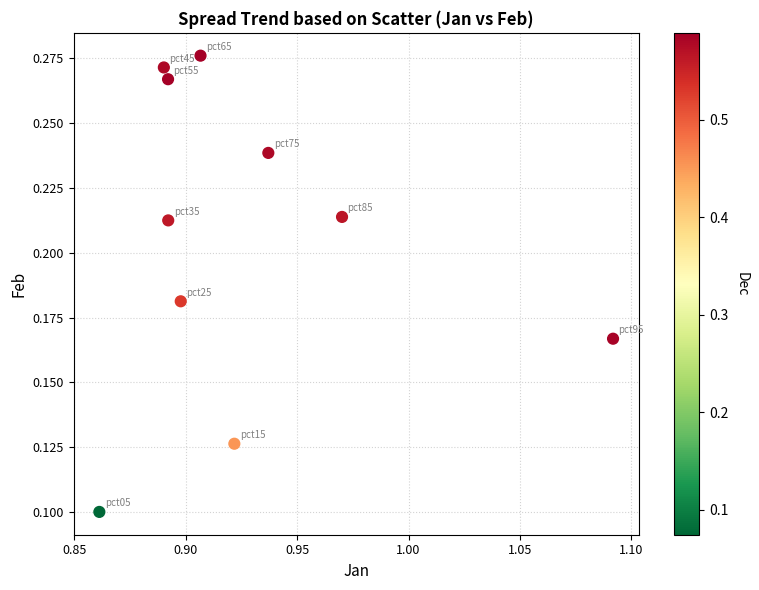

What is the average X value?

0.9